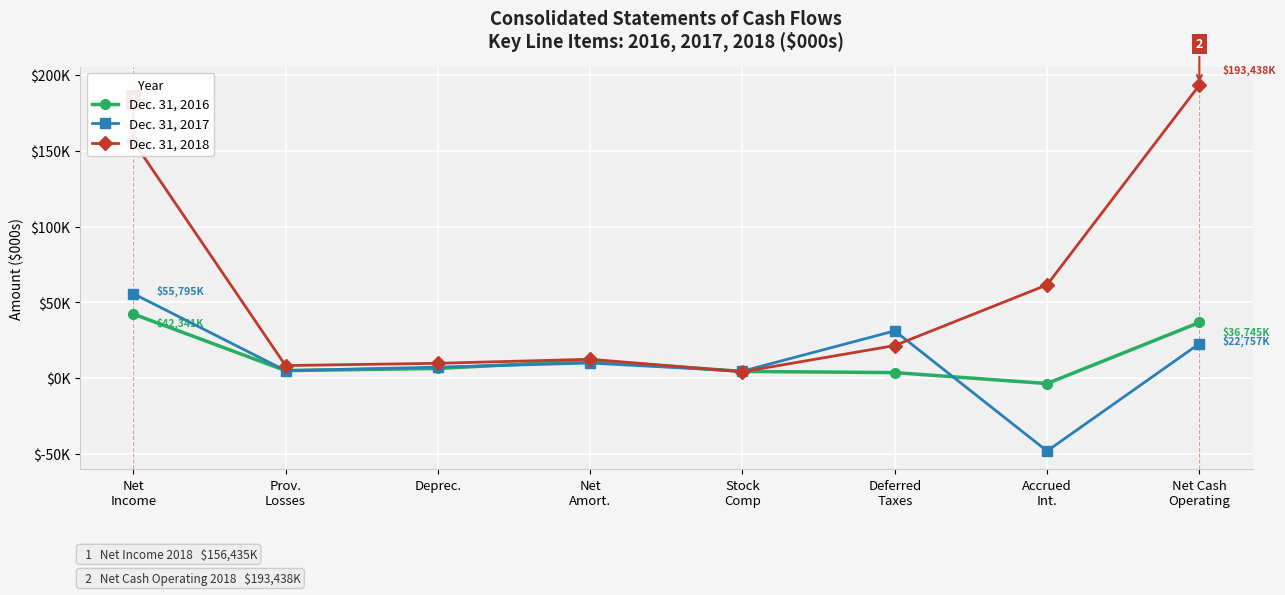

At how many categories does at least one series exceed 106747?

2